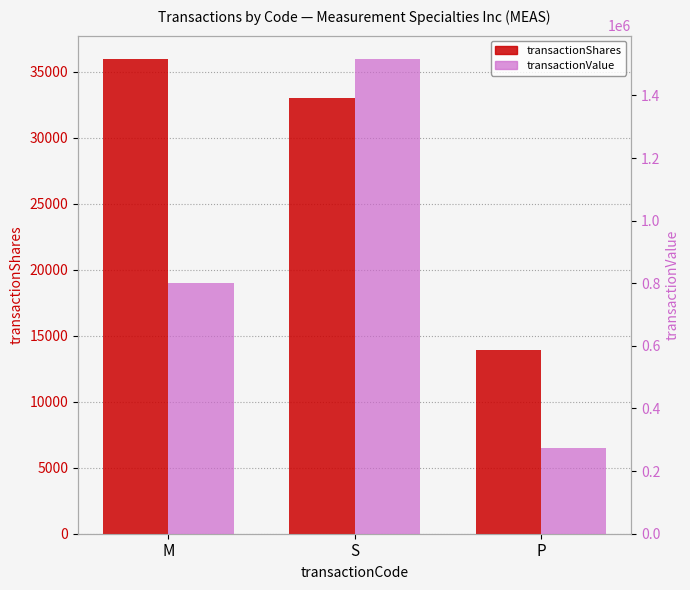

How many series are shown in this chart?

2